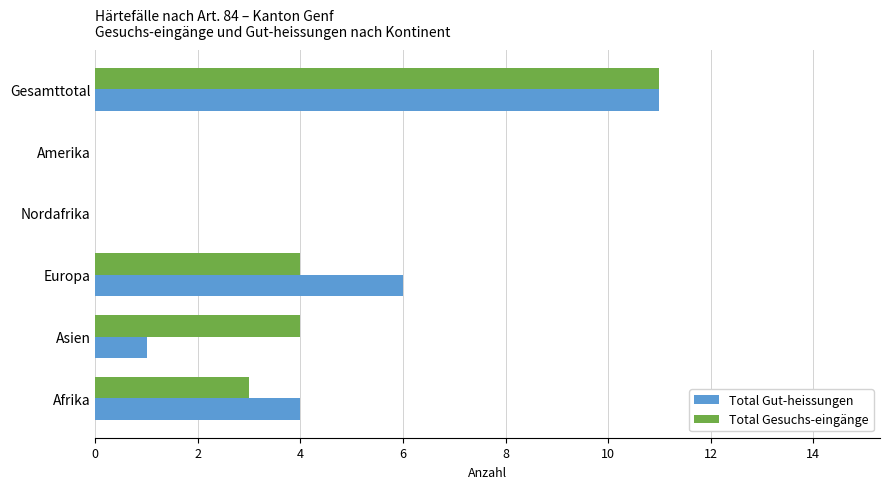

What is the sum of all Total Gut-heissungen values?

22